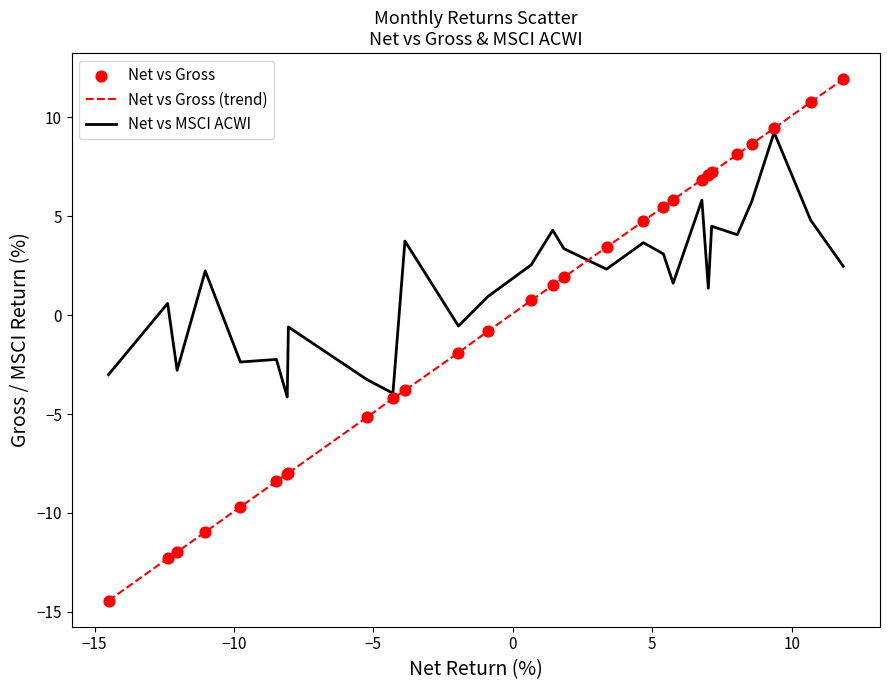

What is the maximum value shown in the chart?

11.9